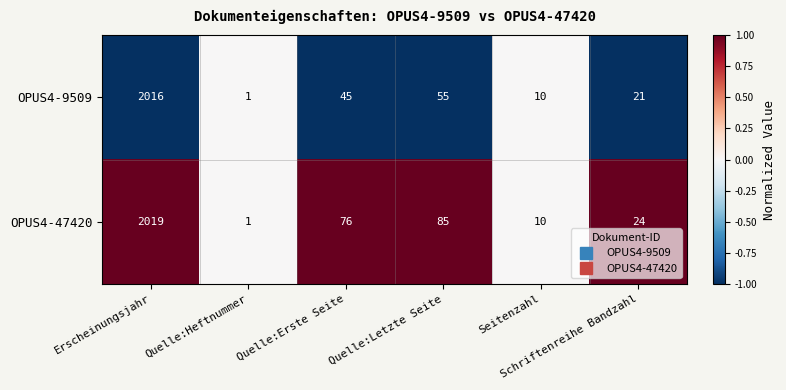

Which series has the largest total across all categories?

OPUS4-47420